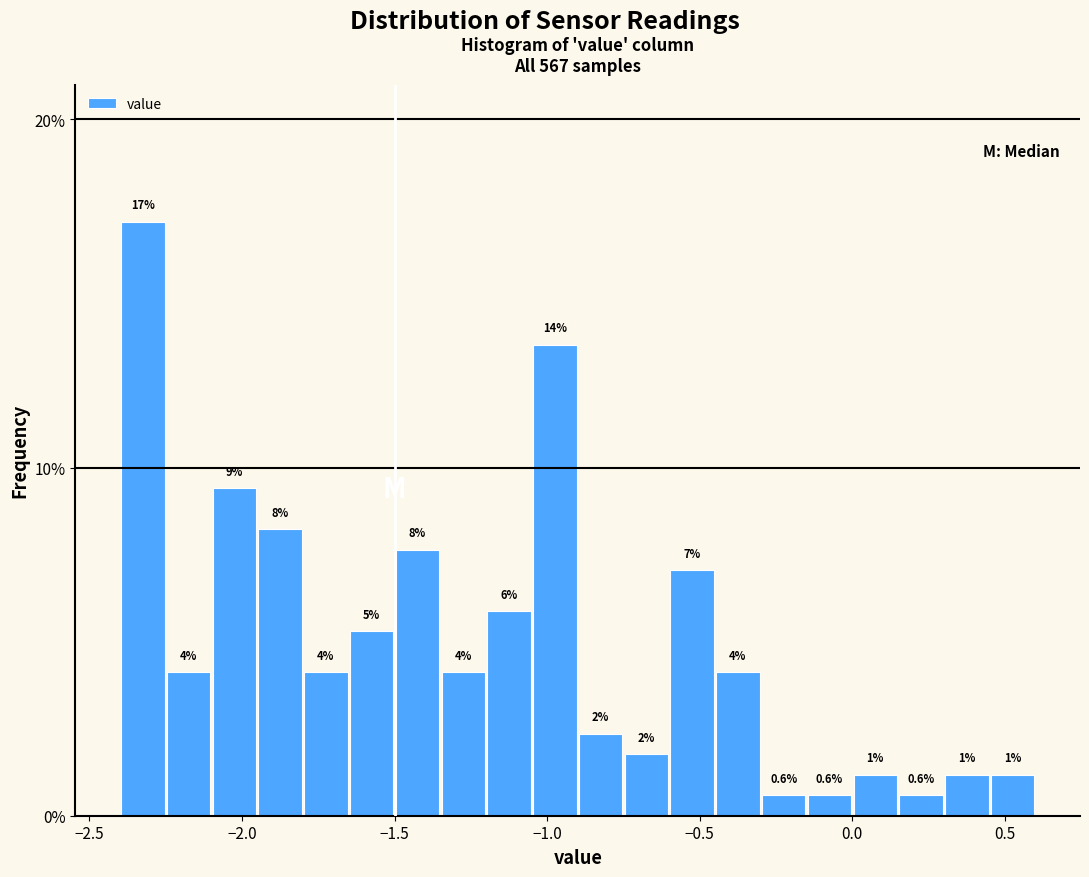

Around what value on the x-axis is the tallest bar? Give the approximate position of its centre, as read against the axis.

-2.30